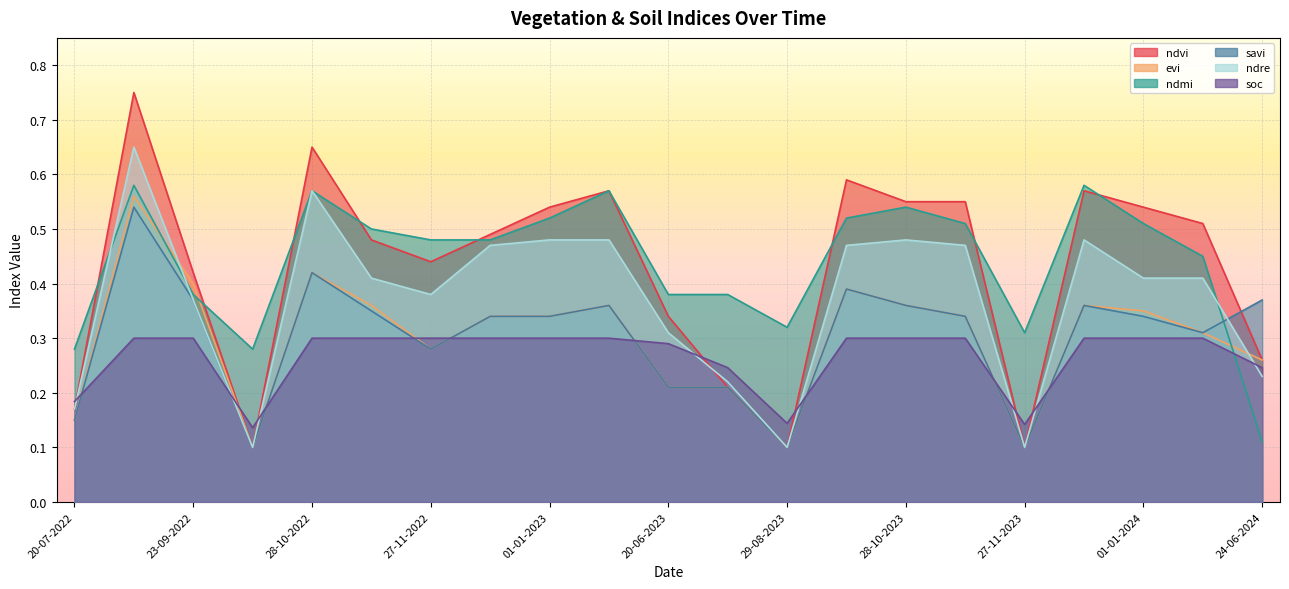

True or false: ndre and ndvi intersect in this chart.

True